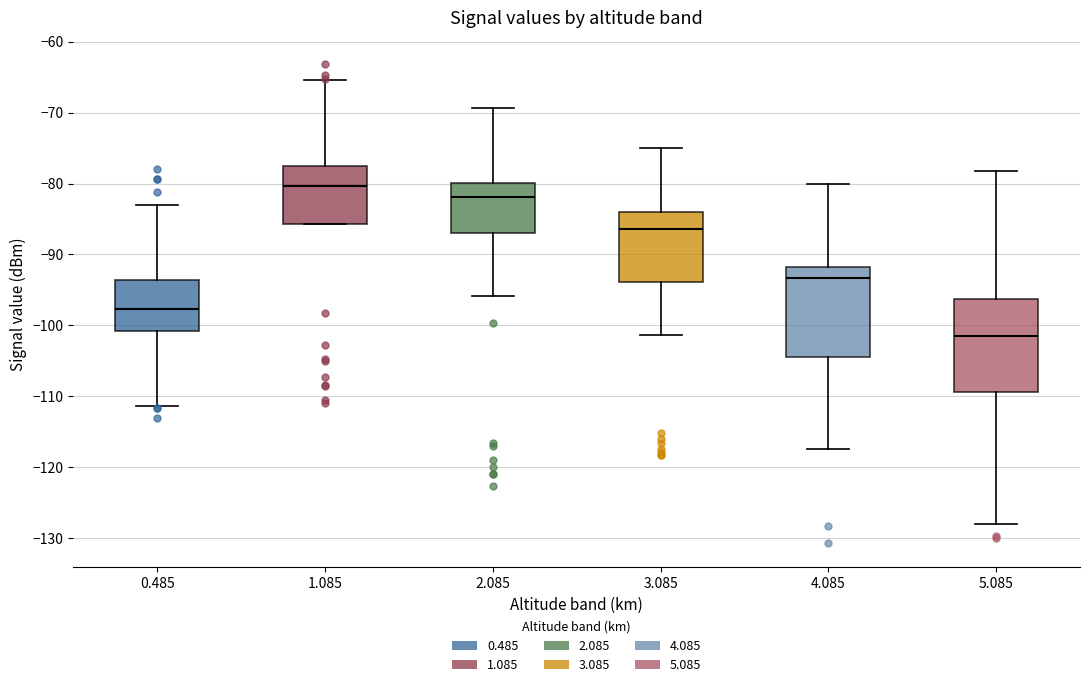

Reading left to right, read every box against the y-axis: the position of its median line, the range the box covers, and the ends of its whiskers. The values are not printed on the chart, so give them approximately, as read against the axis.

0.485: median -98, box -101 to -94, whiskers -111 to -83
1.085: median -80, box -86 to -78, whiskers -86 to -65
2.085: median -82, box -87 to -80, whiskers -96 to -69
3.085: median -86, box -94 to -84, whiskers -101 to -75
4.085: median -93, box -104 to -92, whiskers -117 to -80
5.085: median -101, box -109 to -96, whiskers -128 to -78